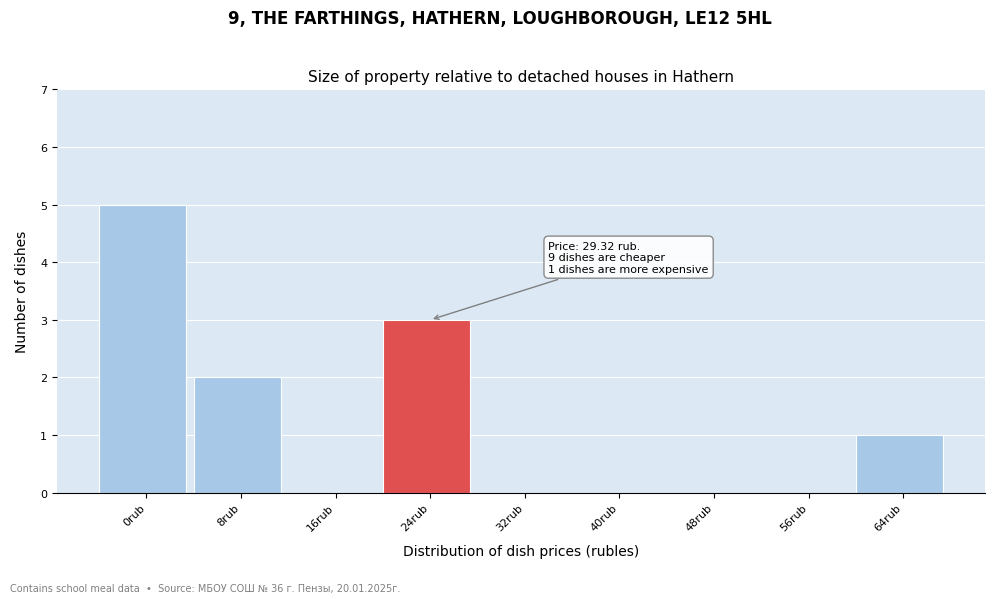

Reading right to left, extract all data points from this chart.

64rub=1	56rub=0	48rub=0	40rub=0	32rub=0	24rub=3	16rub=0	8rub=2	0rub=5